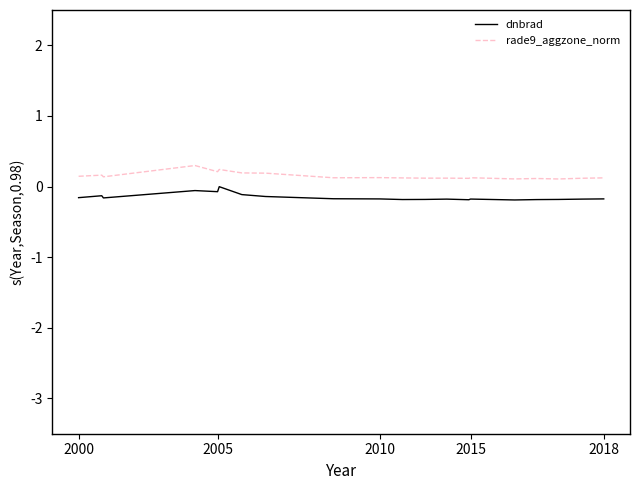

True or false: dnbrad and rade9_aggzone_norm intersect in this chart.

False